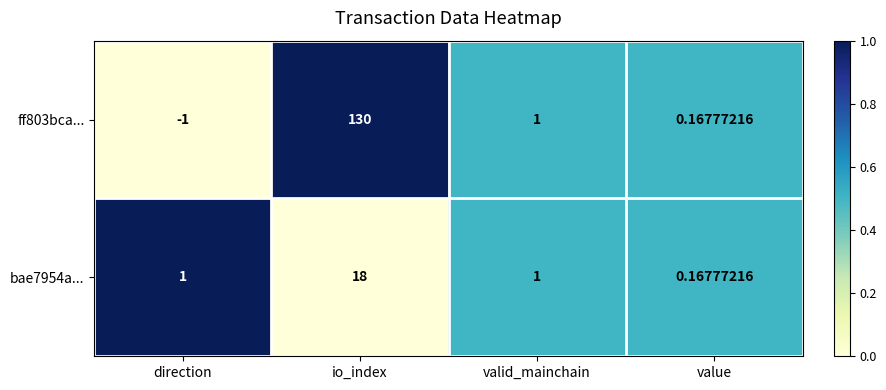

At which category does the chart reach its peak across all series?

io_index